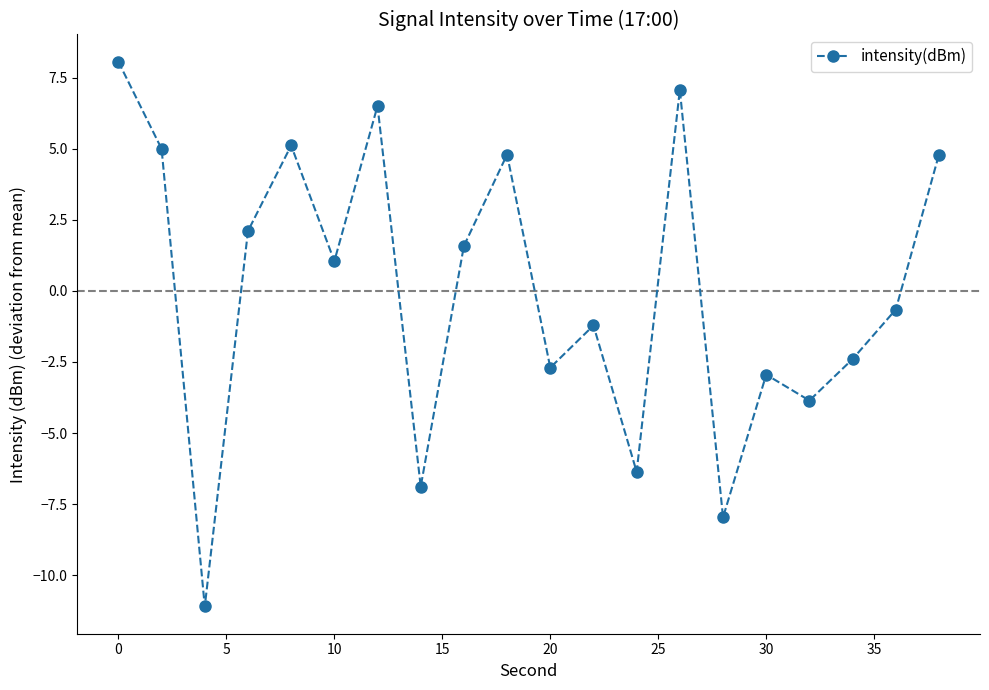

How many points are lower than both their immediate neighbors (excluding endpoints)?

7